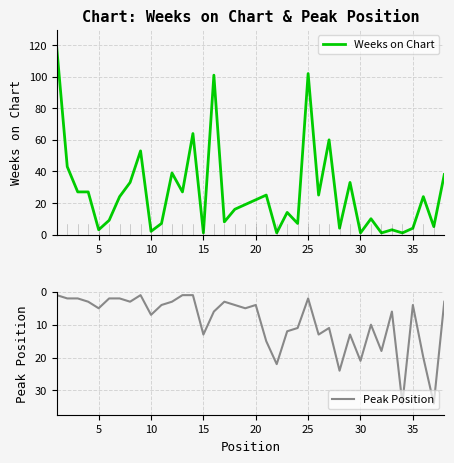

True or false: Peak Position has a value of 7 at 35.

False